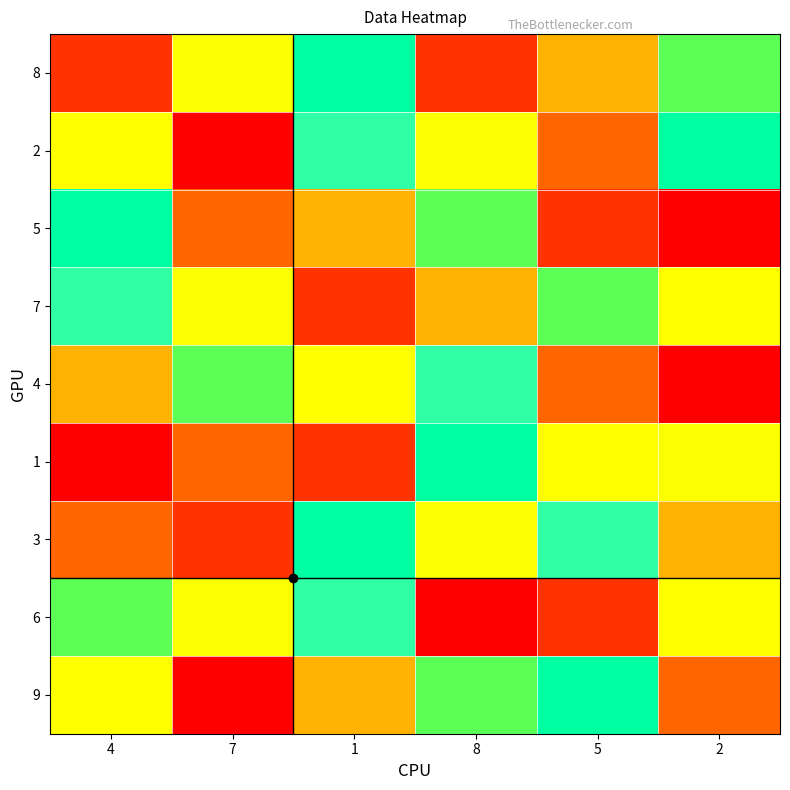

Reading left to right, what are all the values shown in this chart?

8: 4=2	7=5	1=7	8=2	5=4	2=6
2: 4=9	7=1	1=8	8=5	5=3	2=7
5: 4=7	7=3	1=4	8=6	5=2	2=1
7: 4=8	7=5	1=2	8=4	5=6	2=9
4: 4=4	7=6	1=9	8=8	5=3	2=1
1: 4=1	7=3	1=2	8=7	5=9	2=5
3: 4=3	7=2	1=7	8=5	5=8	2=4
6: 4=6	7=5	1=8	8=1	5=2	2=9
9: 4=9	7=1	1=4	8=6	5=7	2=3